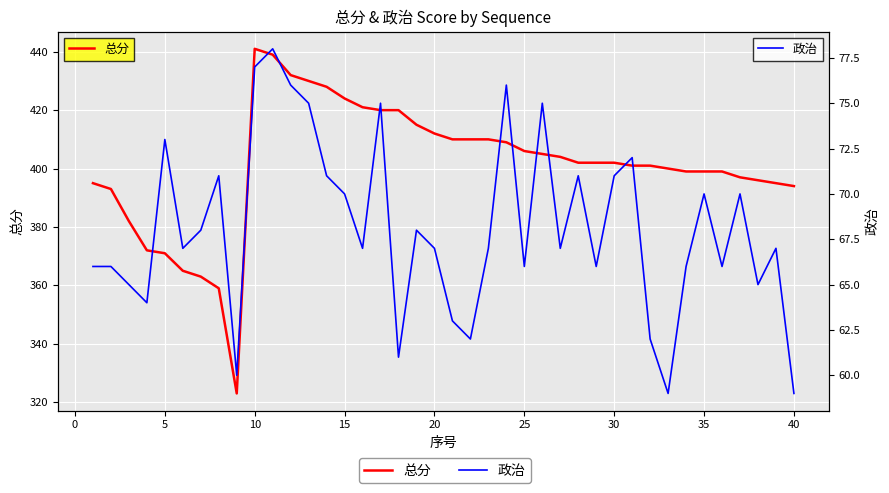

Is it true that 总分 equals 169 at 26?

False